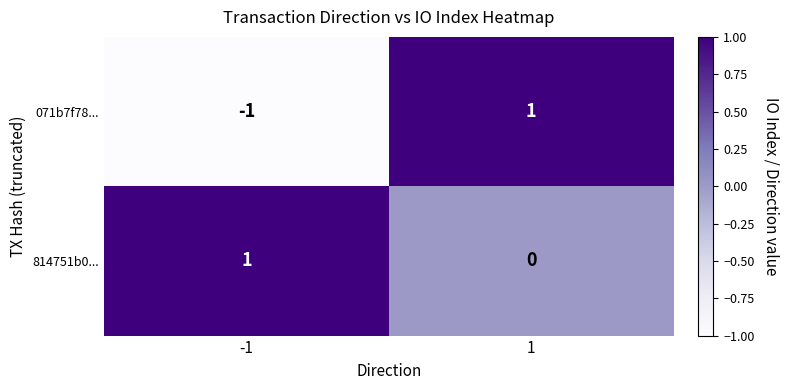

Where is 814751b0... nearest to the value 0?

1